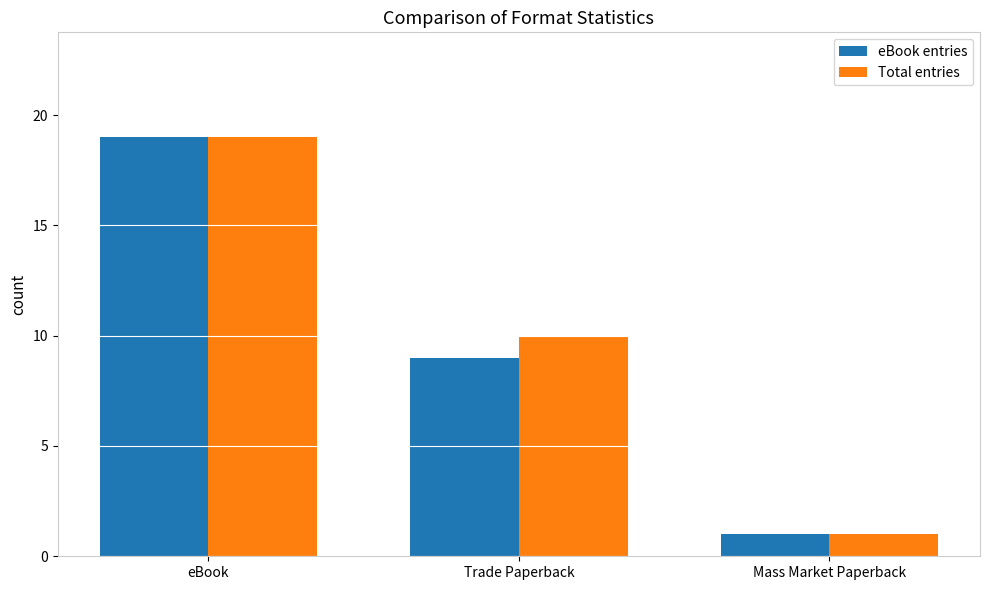

Which label corresponds to the smallest value in the chart?

Mass Market Paperback